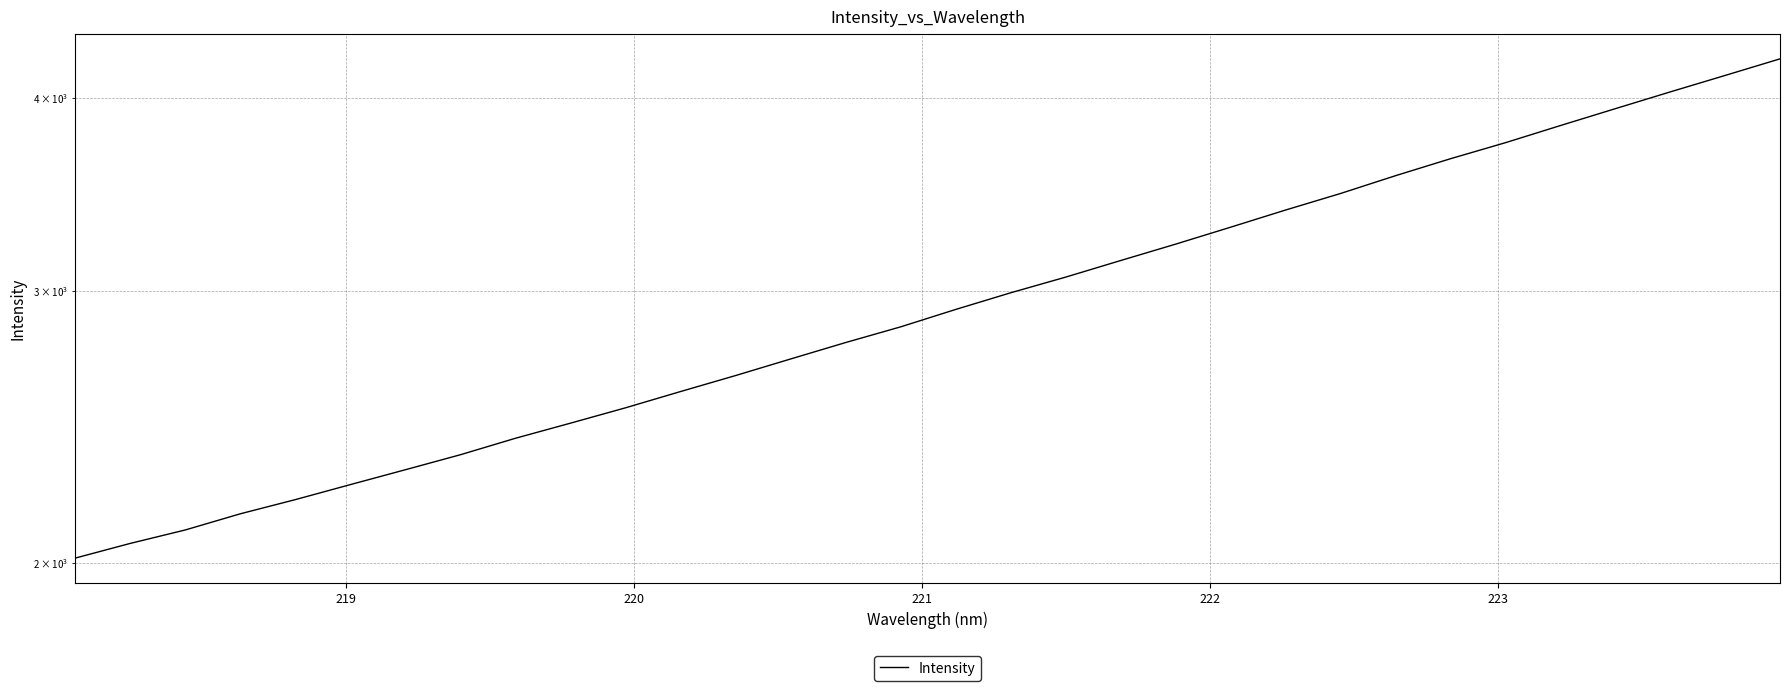

Reading left to right, list all the values displayed in this chart.

2014.2	2058.8	2100.5	2151.8	2197.8	2247.6	2298.0	2350.0	2408.4	2463.3	2520.3	2582.2	2644.5	2710.7	2777.9	2843.6	2918.3	2991.8	3062.5	3139.2	3216.8	3299.1	3384.7	3469.2	3562.5	3653.7	3742.1	3839.0	3936.9	4036.6	4137.0	4240.7